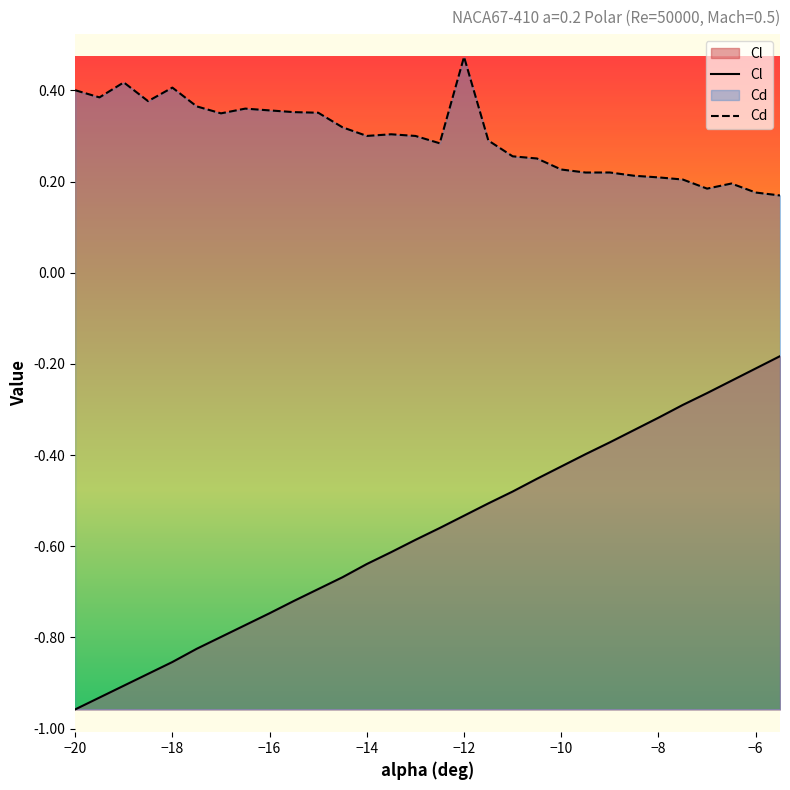

Where is Cl nearest to the value 0?

-5.5